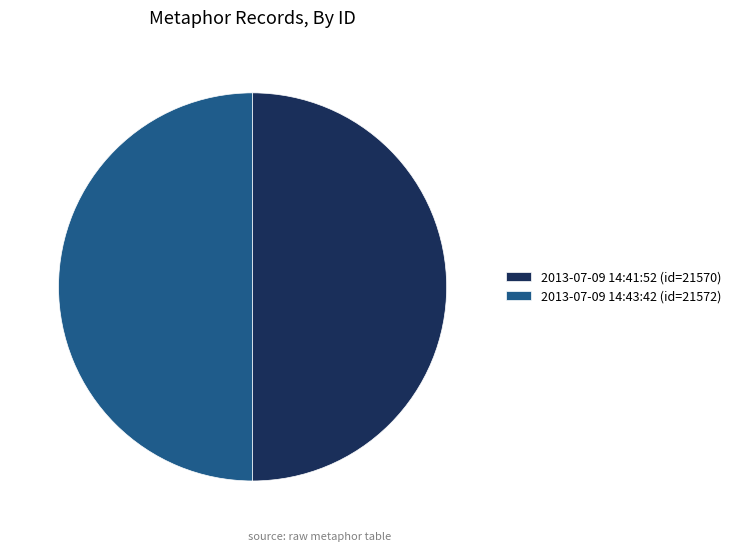

Approximately how many times larger is the value at 2013-07-09 14:43:42 (id=21572) compared to 2013-07-09 14:41:52 (id=21570)?

1.0